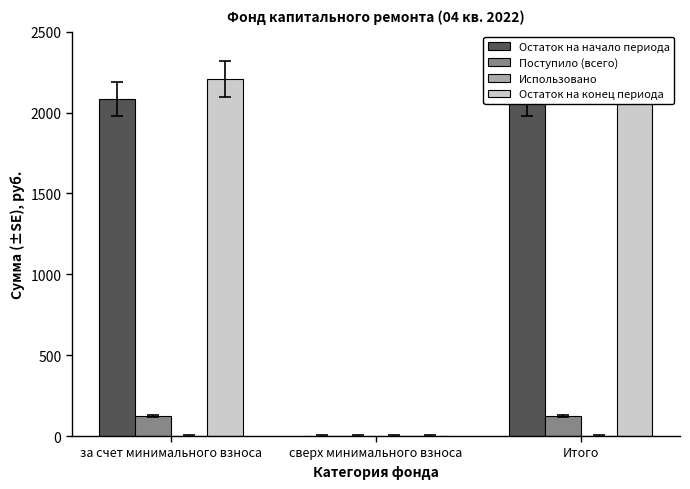

How many data points in Поступило (всего) are above 126?

2